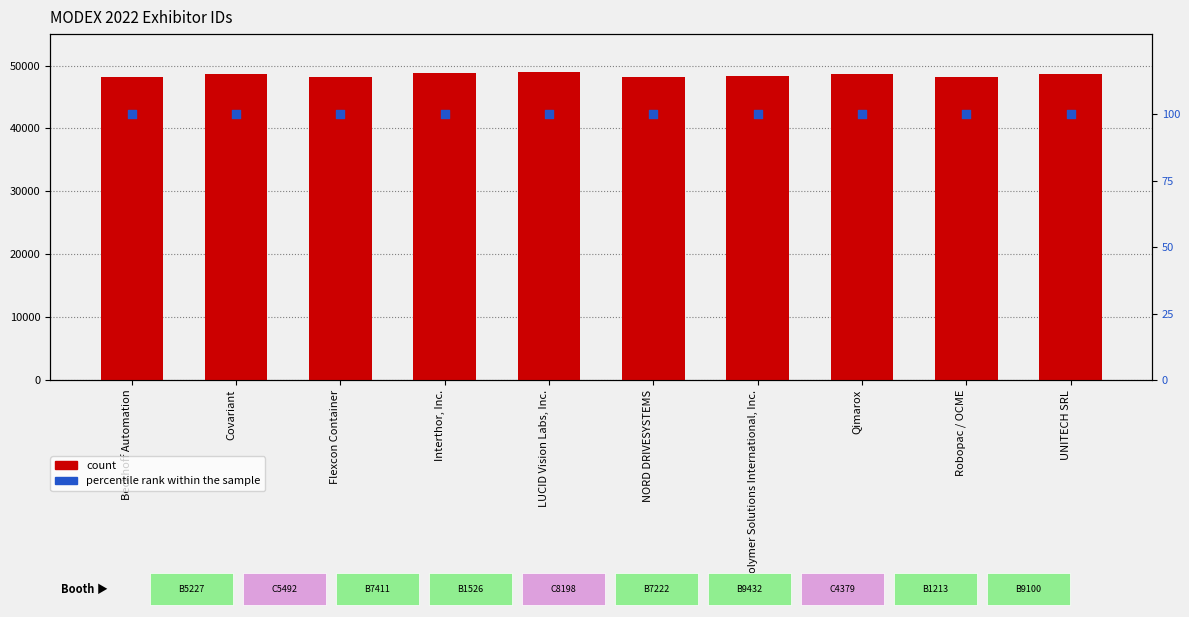

Which series has the largest total across all categories?

Id